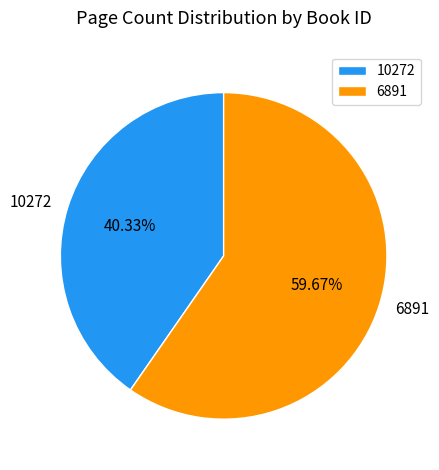

How many segments does this pie chart have?

2